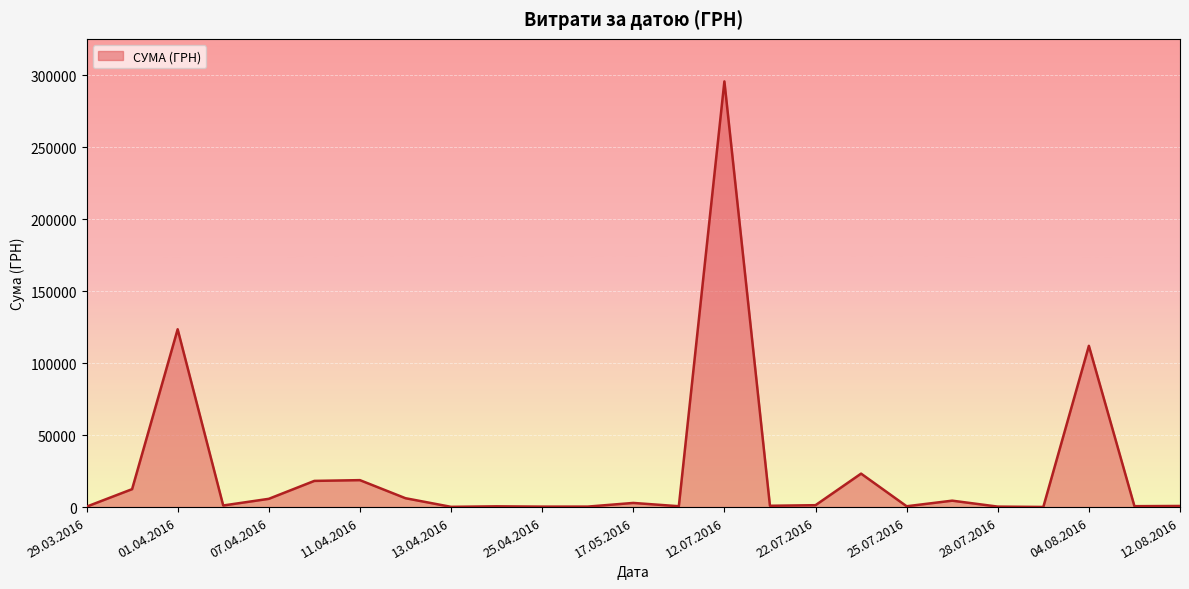

What is the difference between the maximum and minimum values?

295540.8